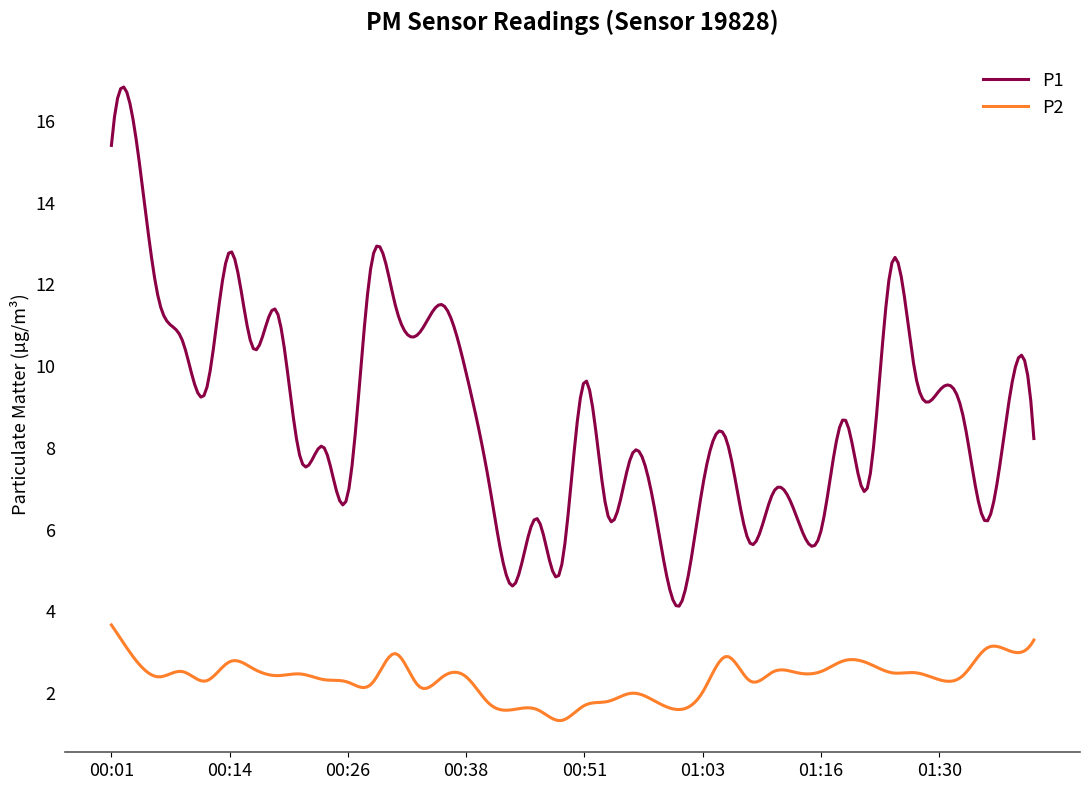

True or false: P2 and P1 intersect in this chart.

False